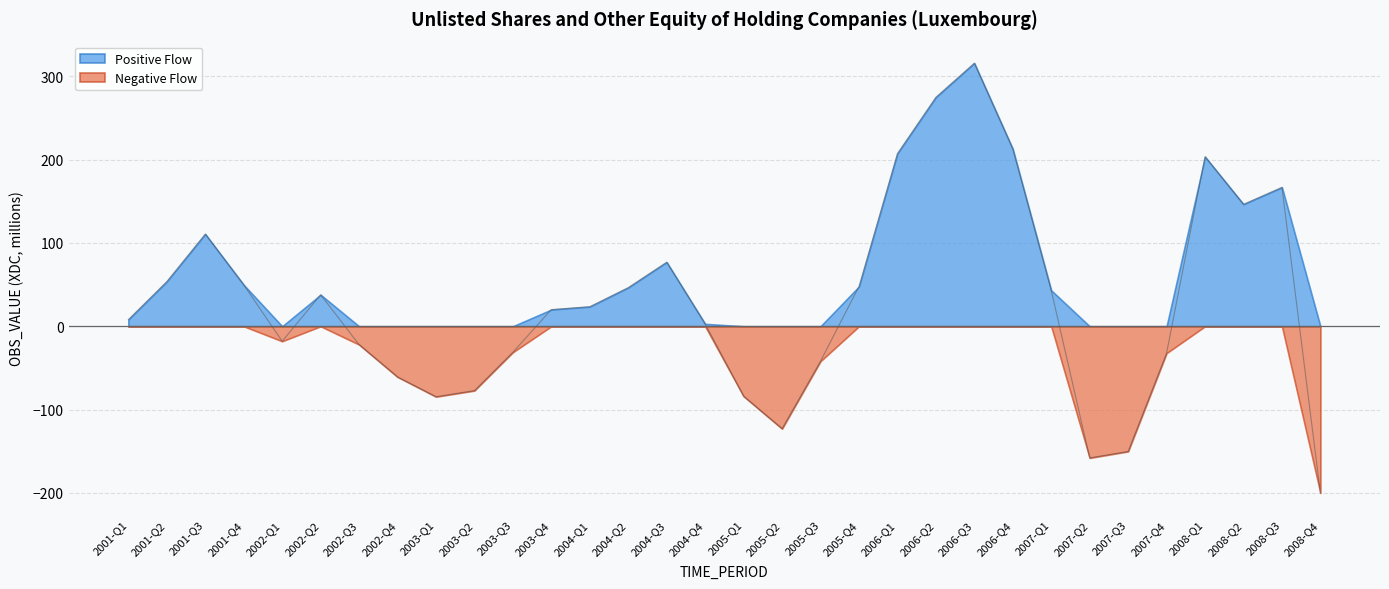

How many lines are shown in the chart?

2